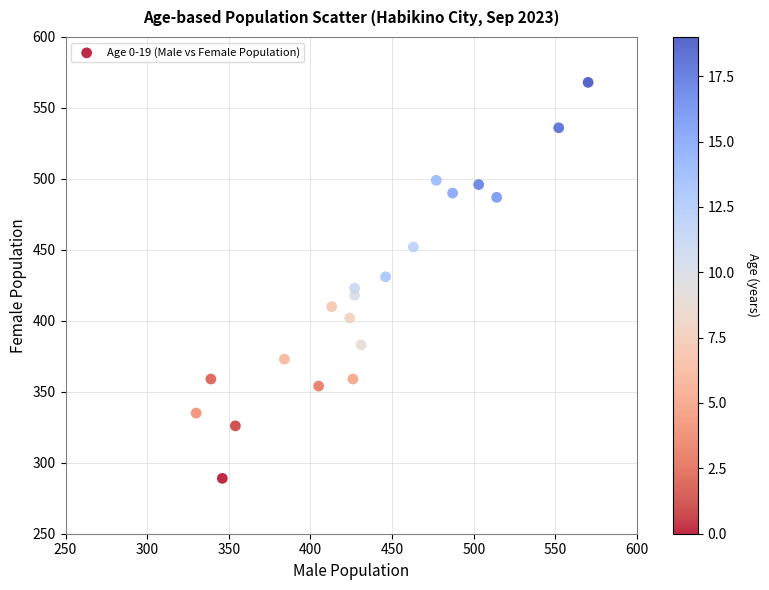

What is the range of Y values (max minus min)?

279